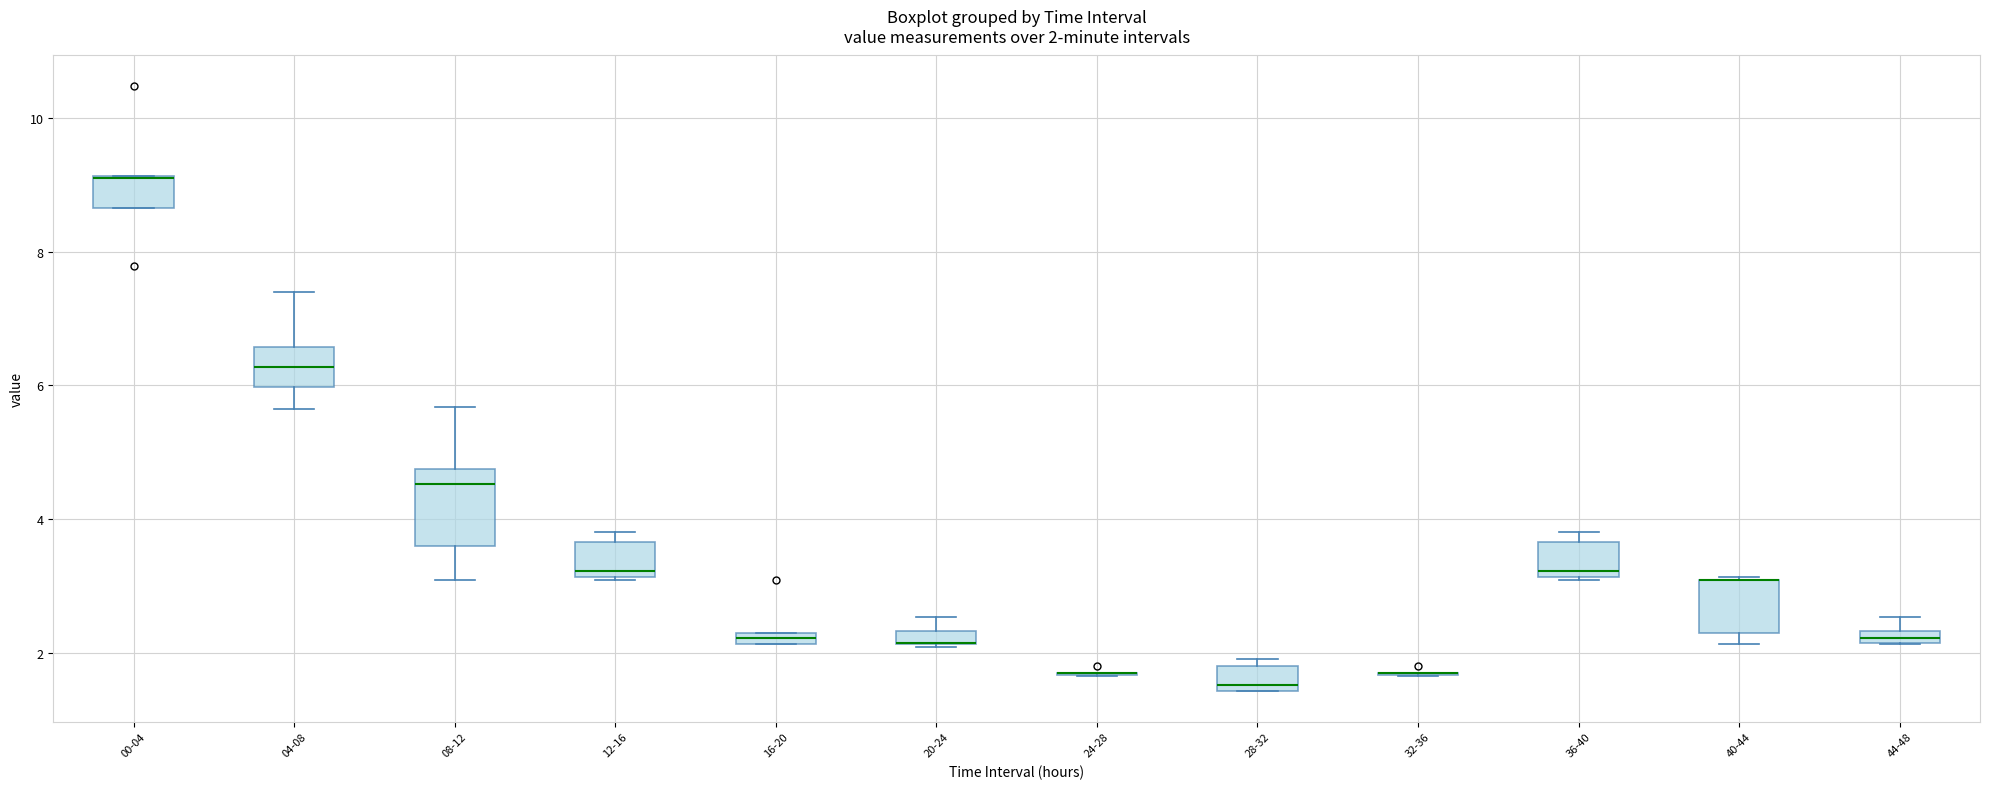

Comparing the boxes themselves (not the whiskers), which one is the tallest?

08-12